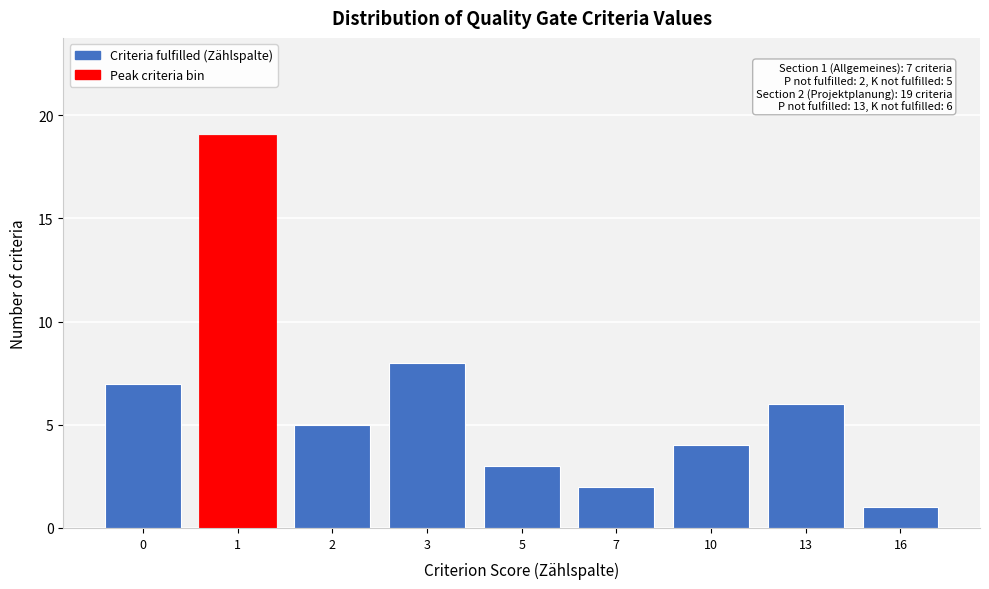

Reading left to right, what are all the values shown in this chart?

7	19	5	8	3	2	4	6	1